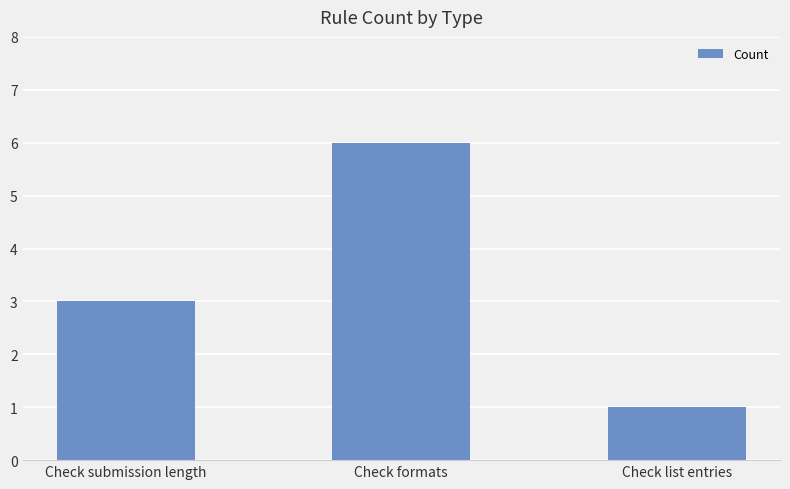

What is the smallest value displayed?

1